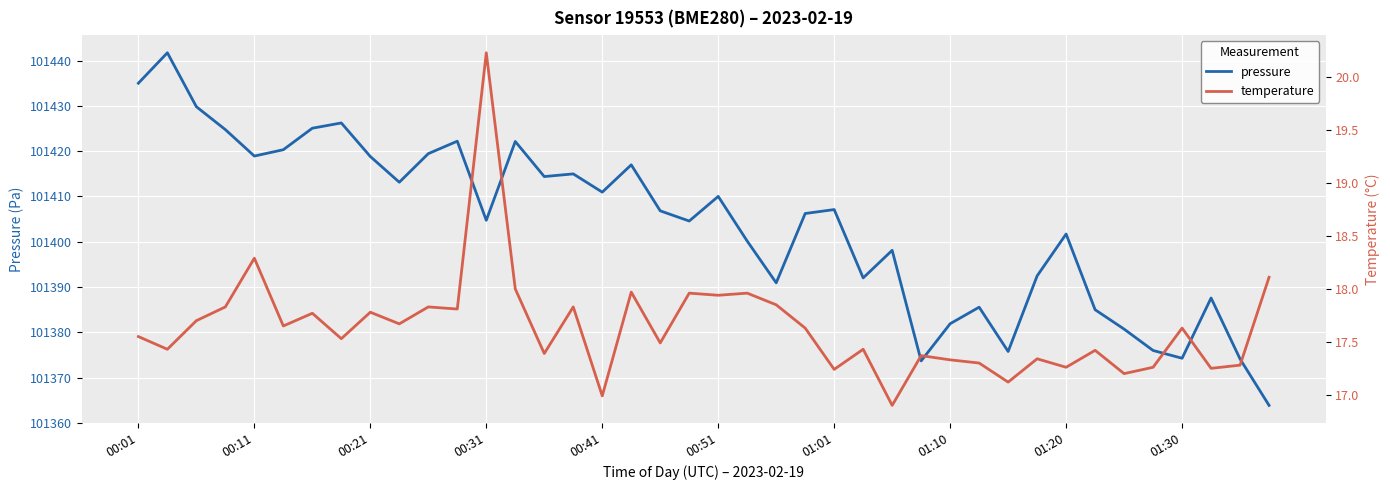

What is the minimum value for temperature?

16.9